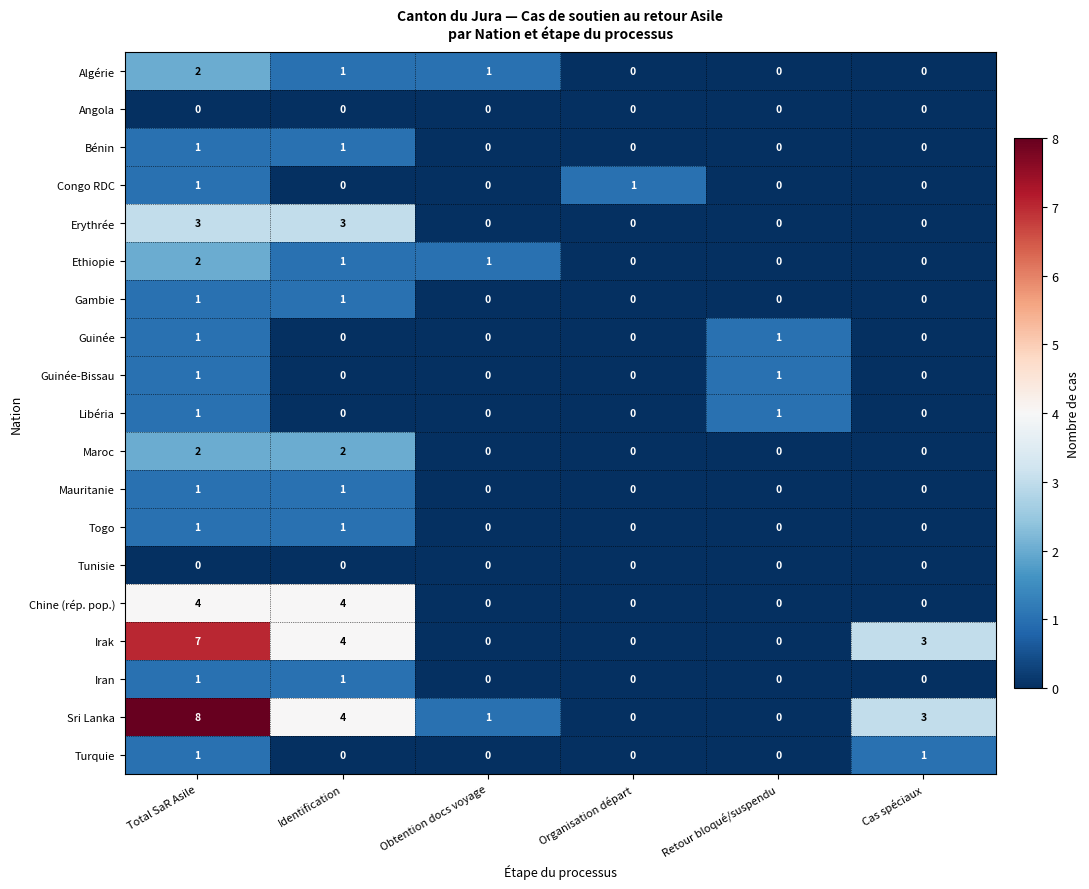

How many series are shown in this chart?

19